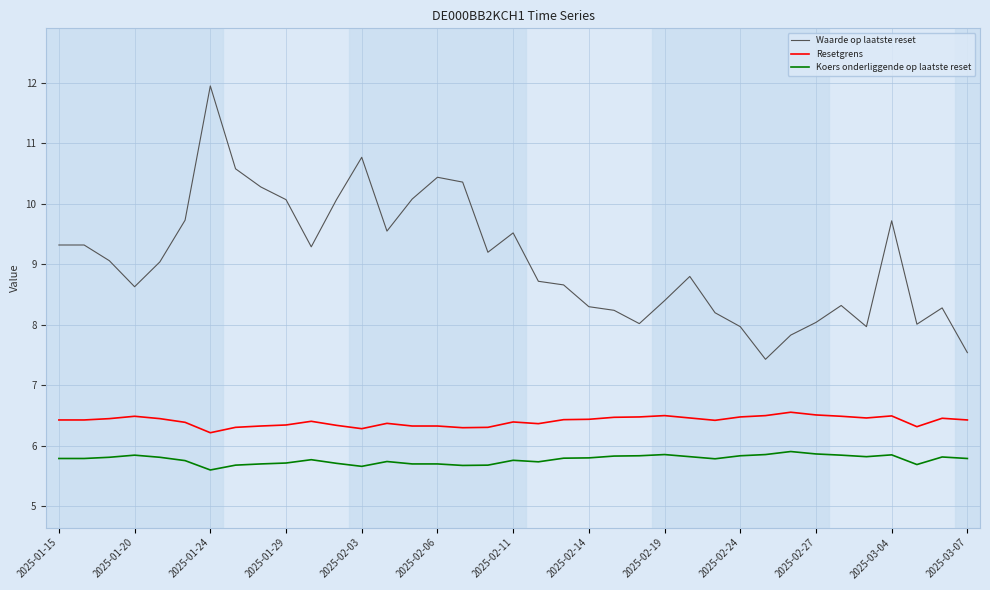

What is the lowest value of the Waarde op laatste reset series?

7.4